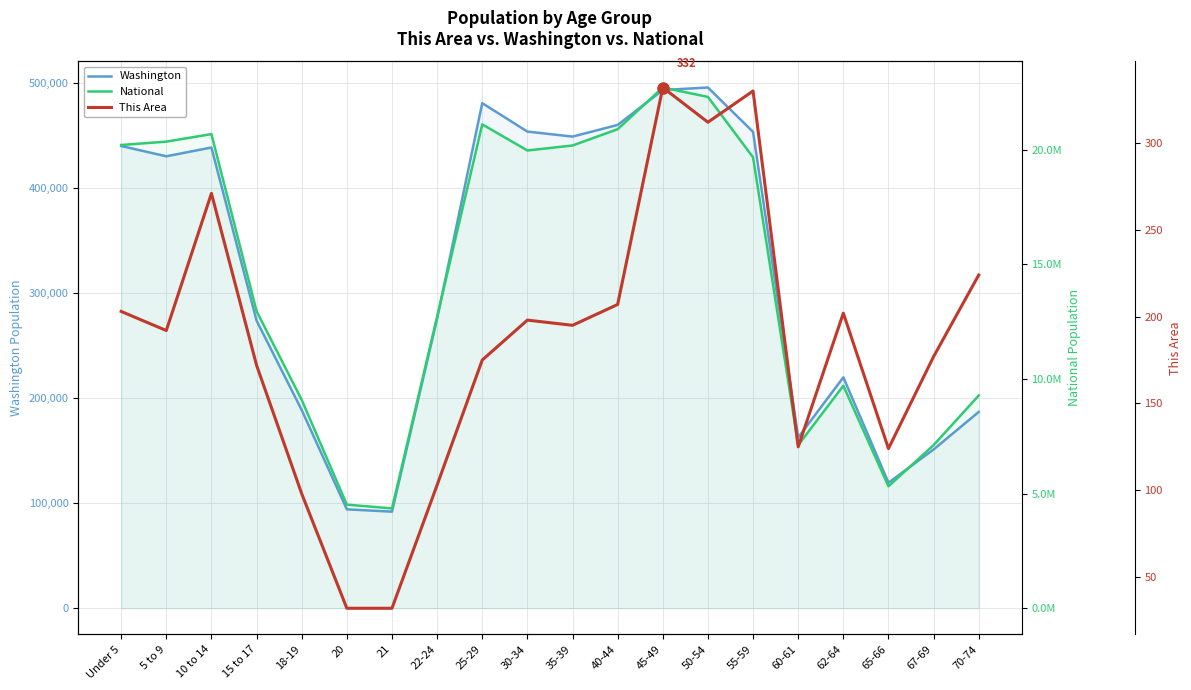

What position from the right is 22-24?

13